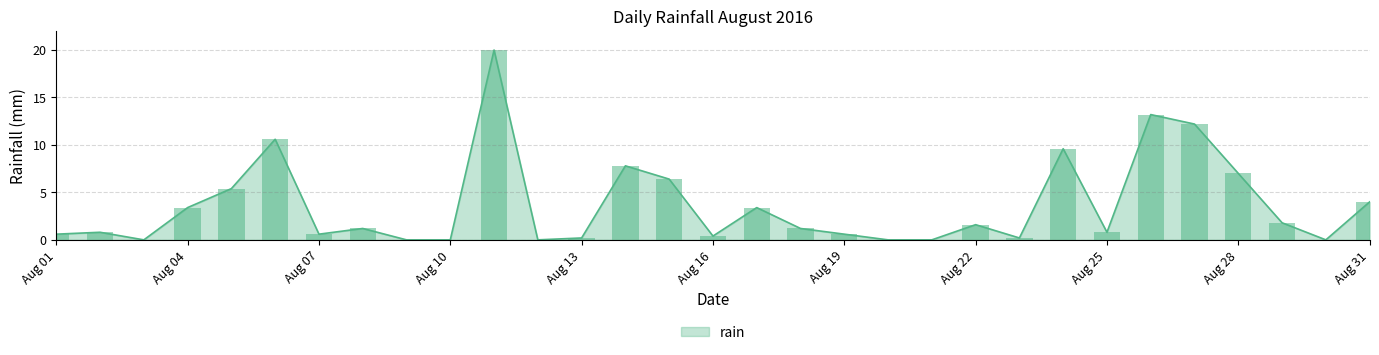

How many values are above zero?

24